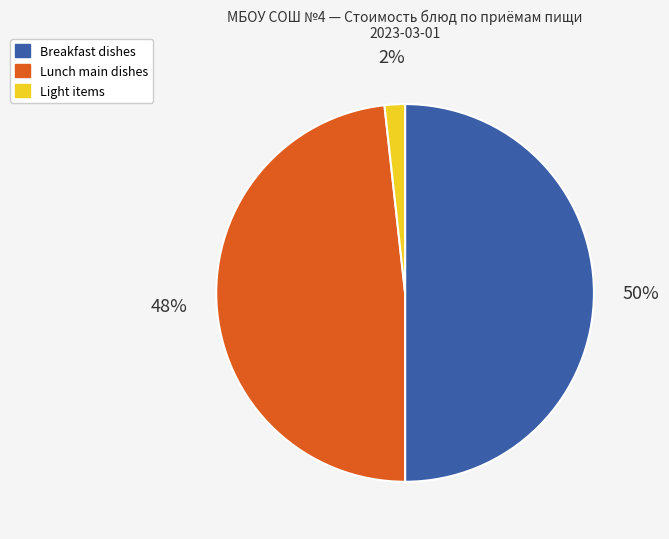

To the nearest percent, what is the difference between the largest and smallest slice percentages?

48%